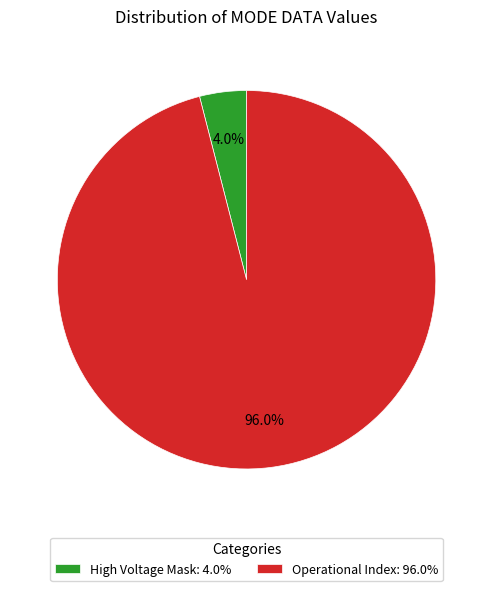

Do High Voltage Mask: 4.0% and Operational Index: 96.0% together represent more than half of the pie?

Yes